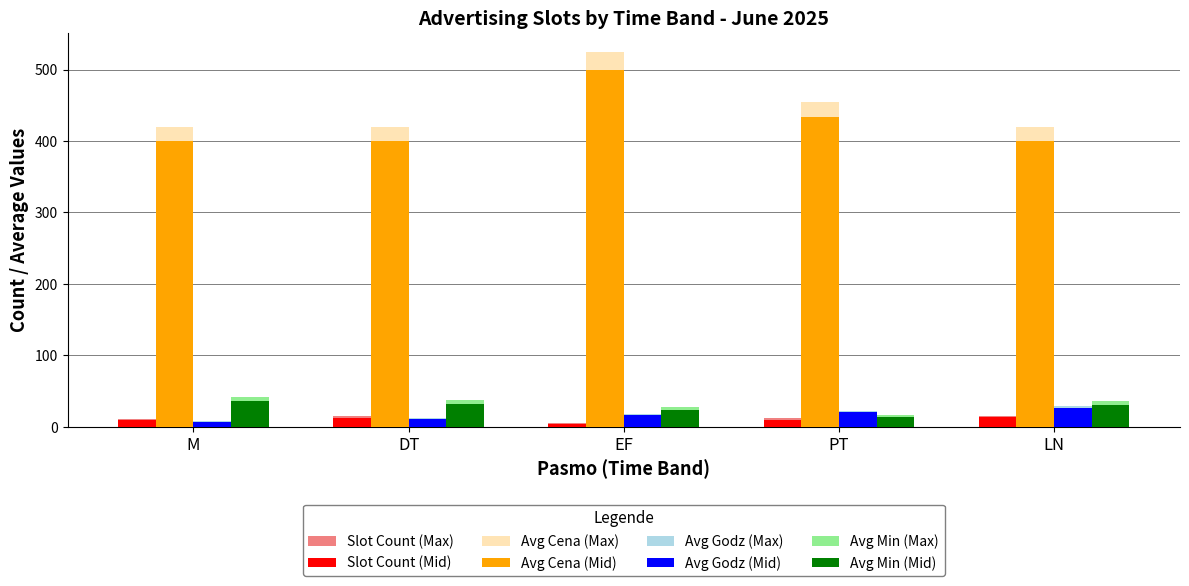

Between PT and LN, which series saw the biggest shift?

Avg Cena (Max)